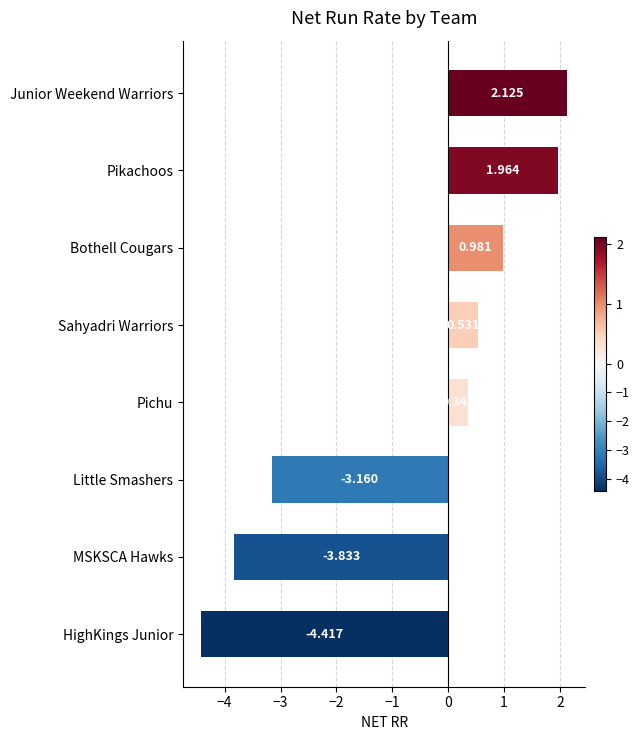

Which label corresponds to the smallest value in the chart?

HighKings Junior